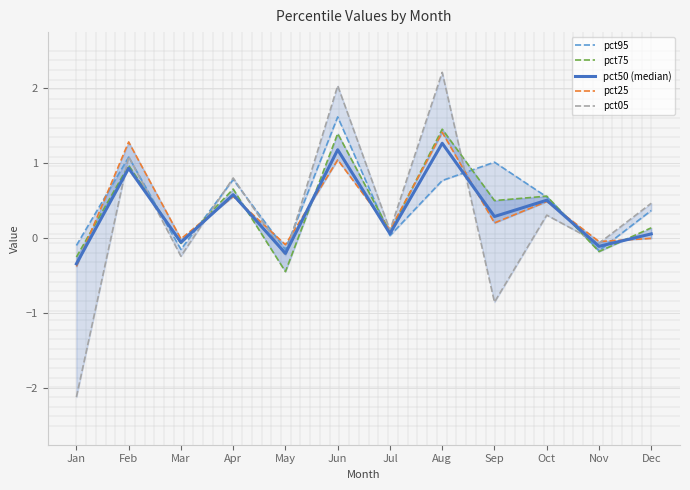

Is it true that pct25 equals 0.0 at Dec?

True